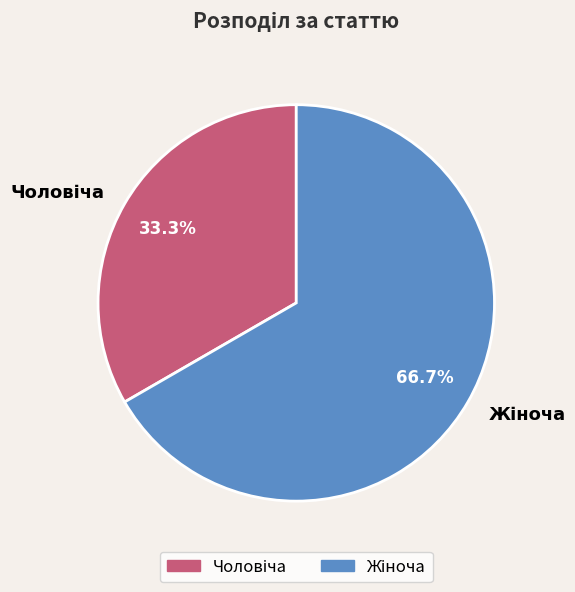

Is there a majority slice in this chart?

Yes